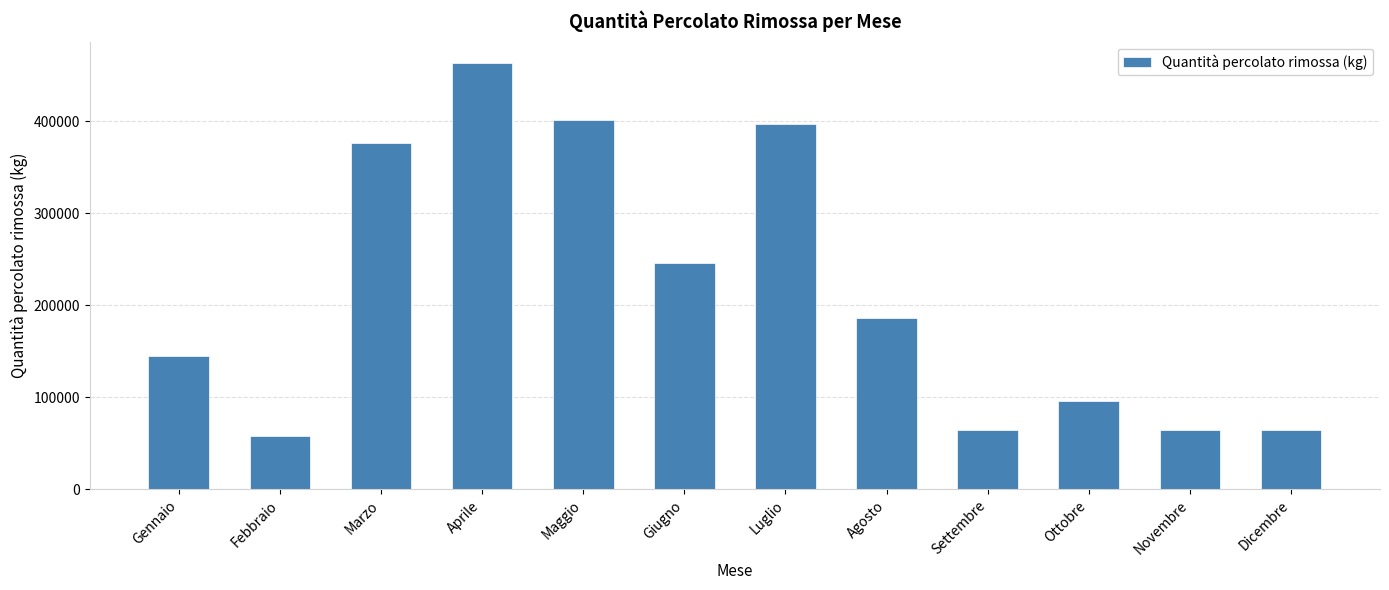

What is the label of the 11th bar from the right?

Febbraio